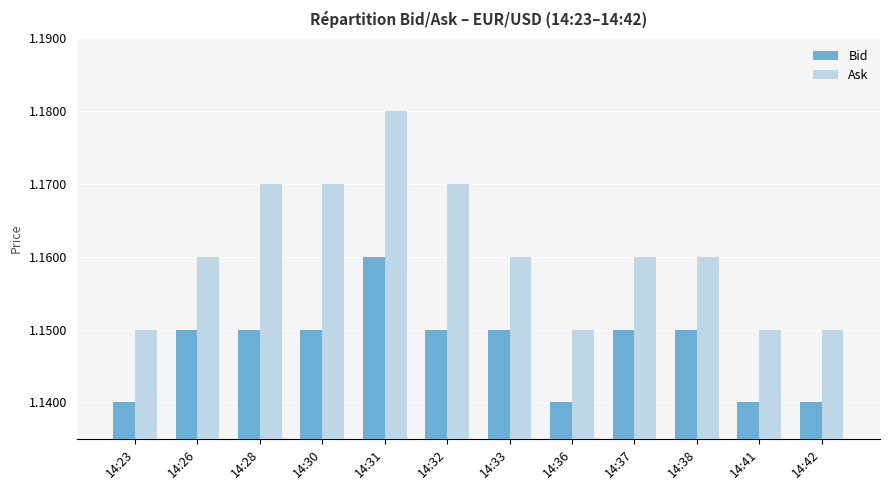

True or false: Bid has a value of 1.9 at 14:42.

False